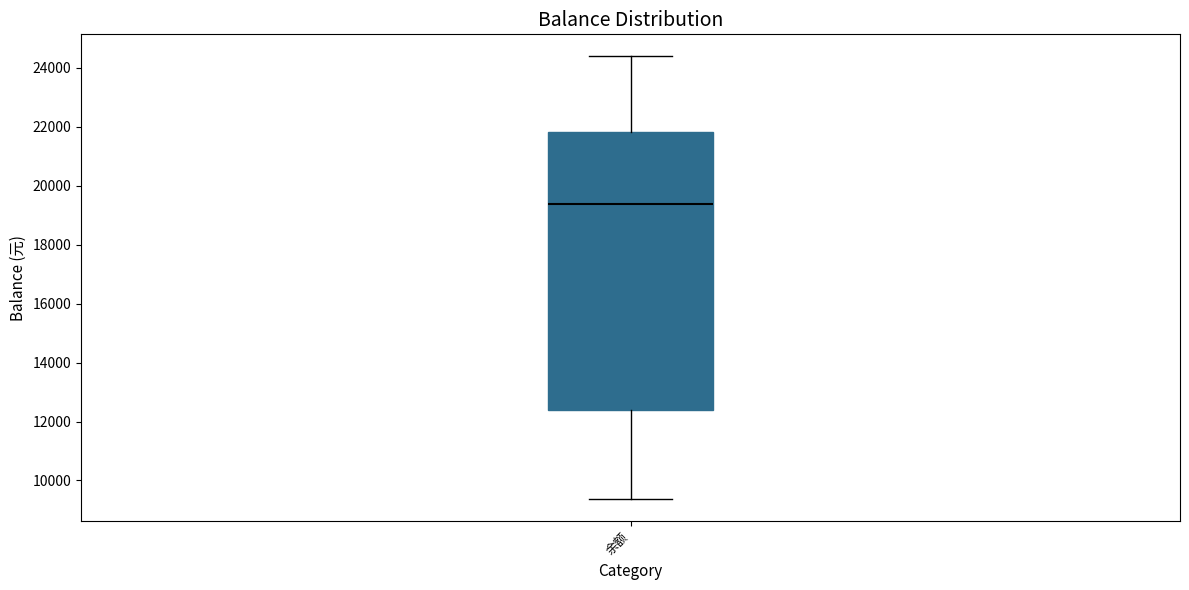

Transcribe this box plot: give where the median line is, the range the box spans, and where the two whiskers end, as read against the y-axis. The values are not printed on the chart, so give them approximately, as read against the axis.

median 19400, box 12400 to 21800, whiskers 9400 to 24400